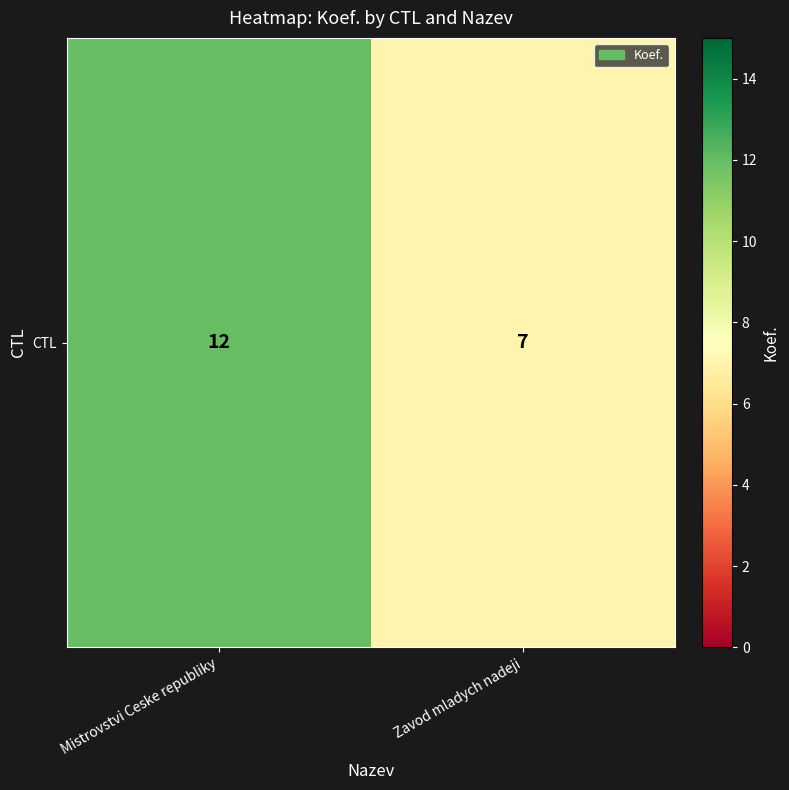

What is the sum of the values at Mistrovstvi Ceske republiky and Zavod mladych nadeji?

19